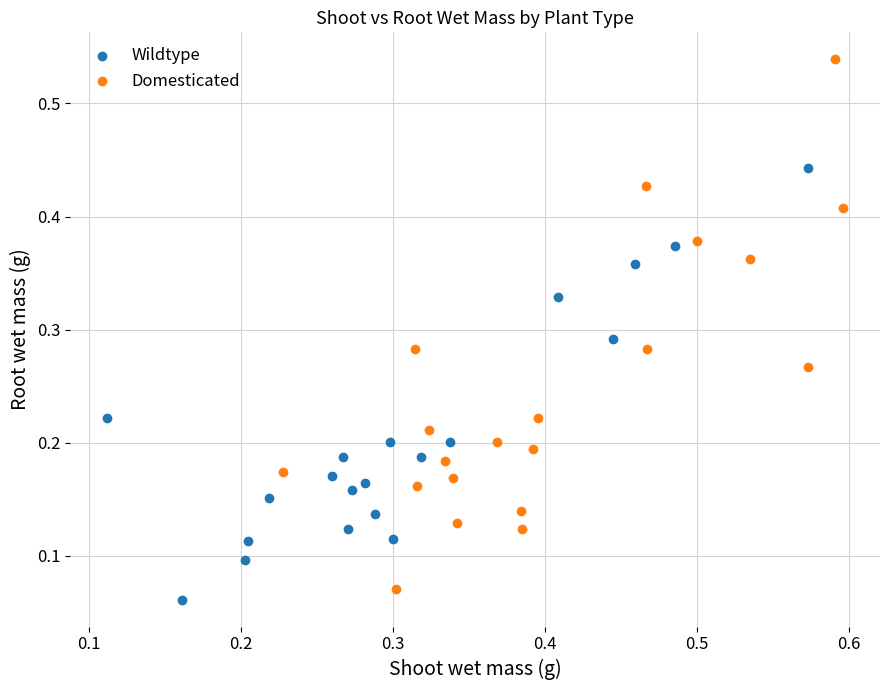

Which series contains the lowest Y value?

Wildtype